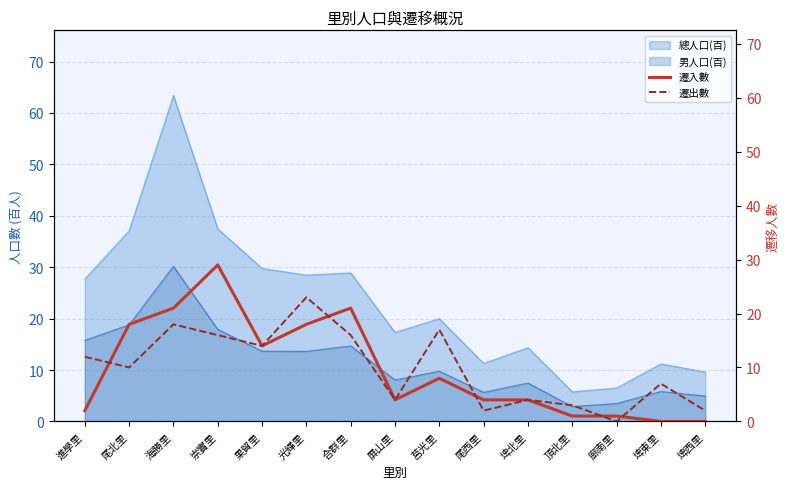

What is the difference between the second highest and minimum values in the 遷入數 series?

21